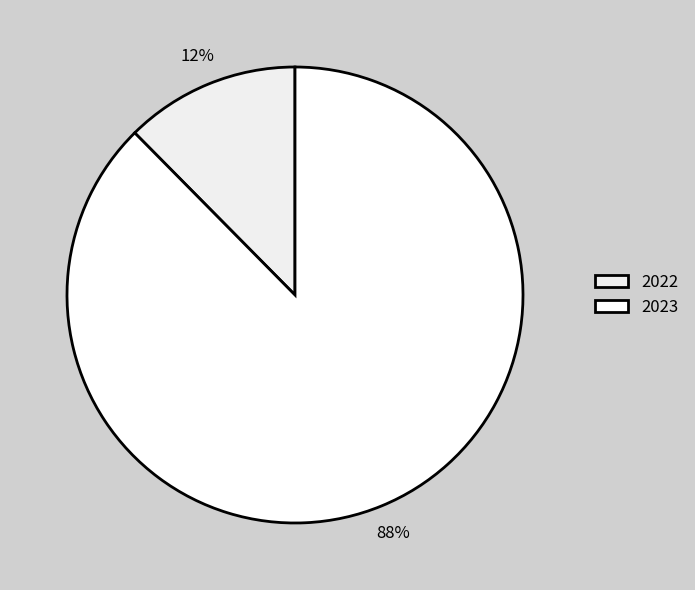

Does 2023 represent more than half of the total?

Yes